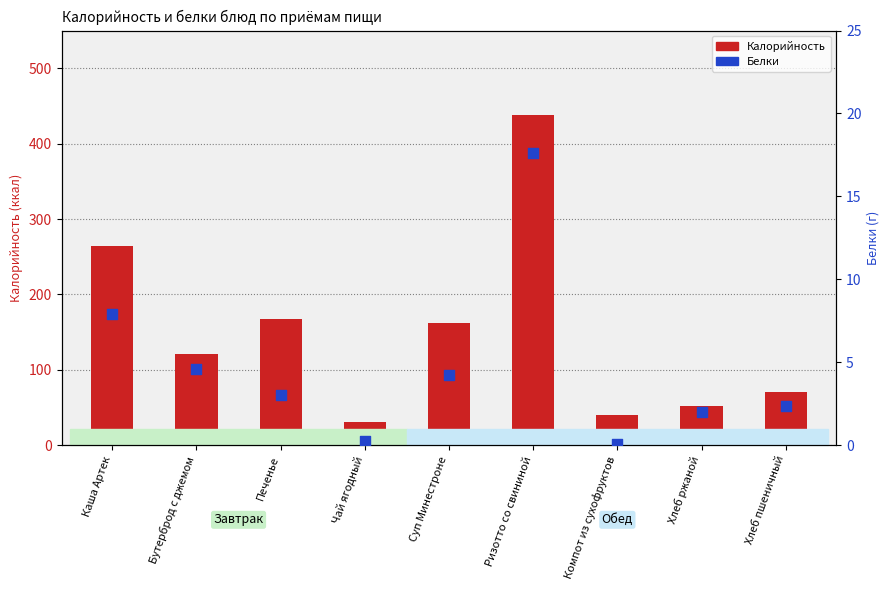

At which category is the sum across all series the highest?

Ризотто со свининой